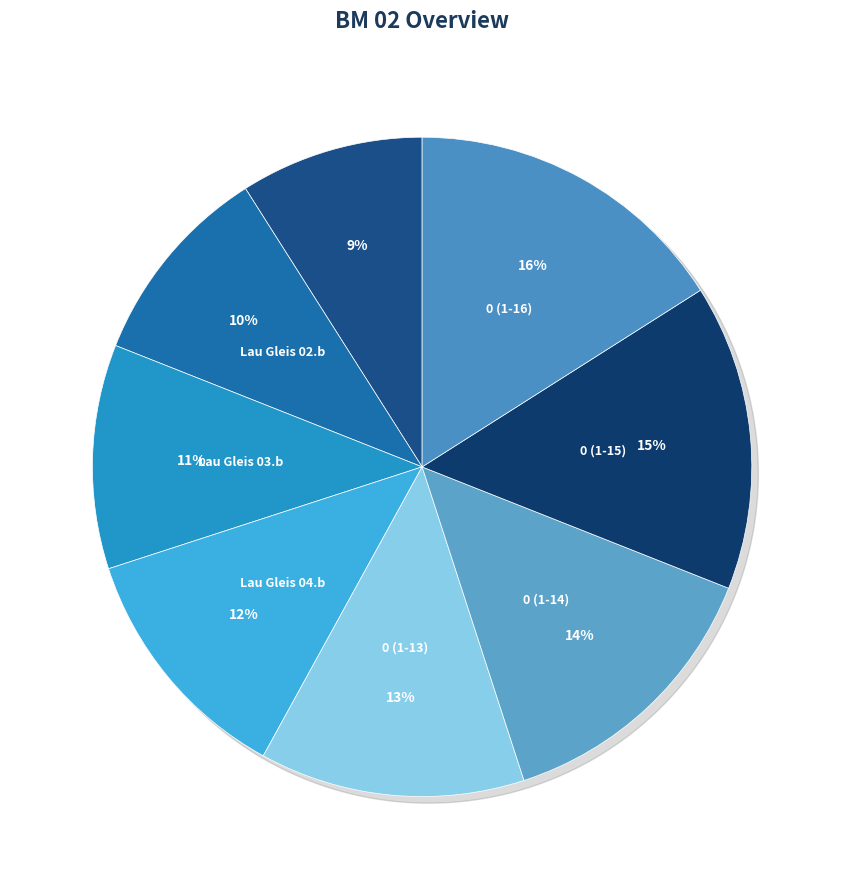

Does Lau Gleis 04.b represent more than half of the total?

No